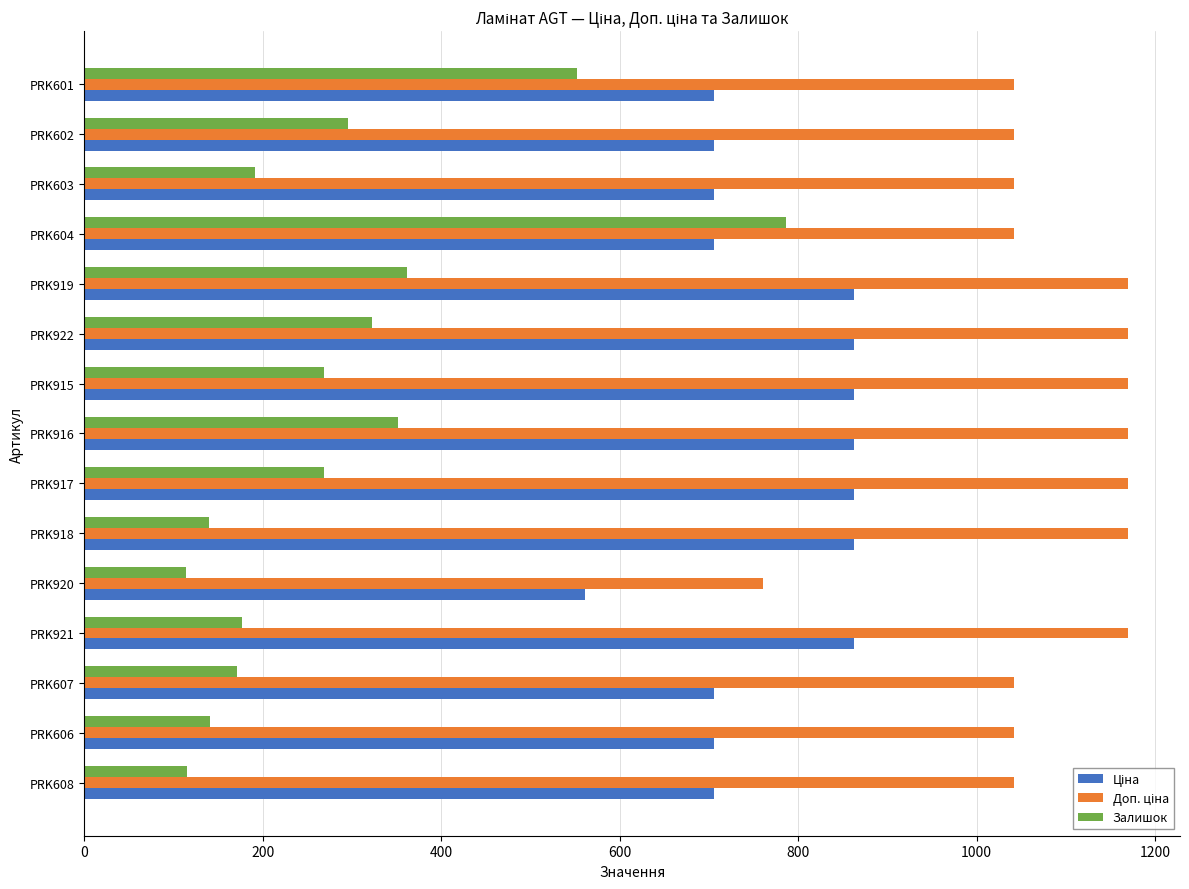

Where is Залишок nearest to the value 450?

PRK919